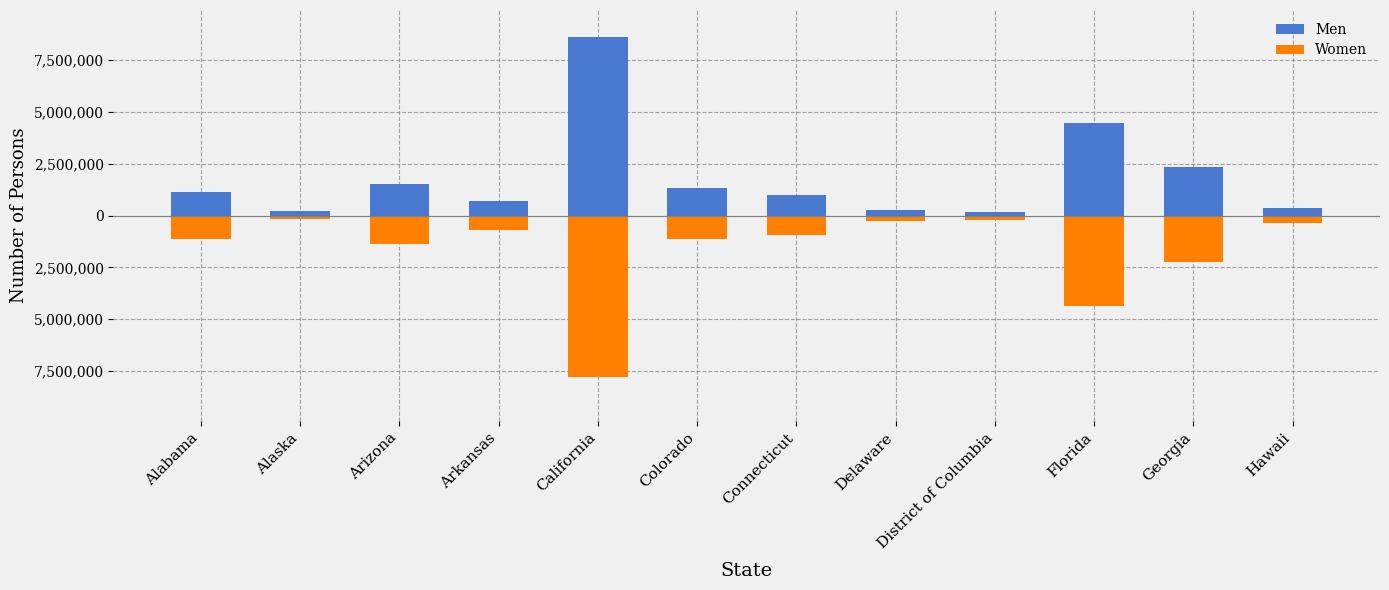

Reading left to right, extract all data points from this chart.

Men: 1143471	214053	1495376	709584	8611338	1323734	993985	257302	189431	4465921	2325354	370010
Women: -1129169	-177640	-1383181	-706473	-7764242	-1139332	-934698	-243247	-197766	-4370924	-2255635	-340845